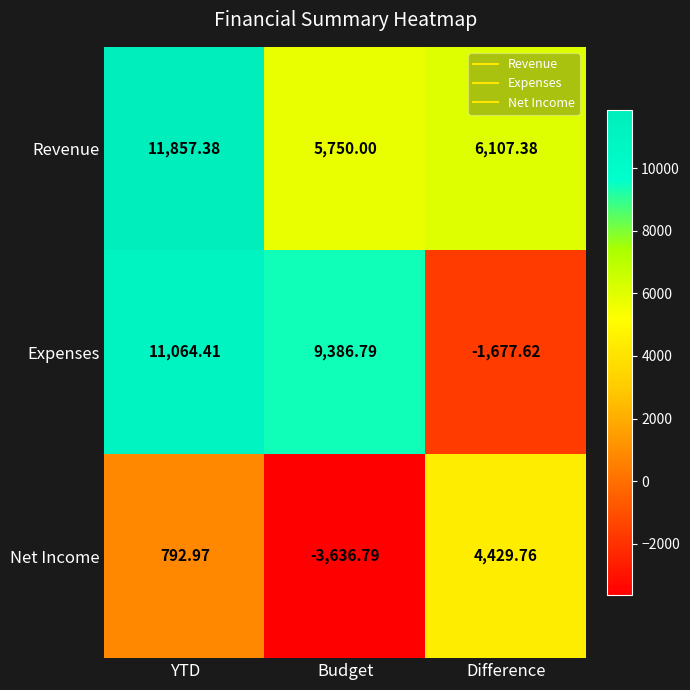

At which category is the sum across all series the highest?

YTD